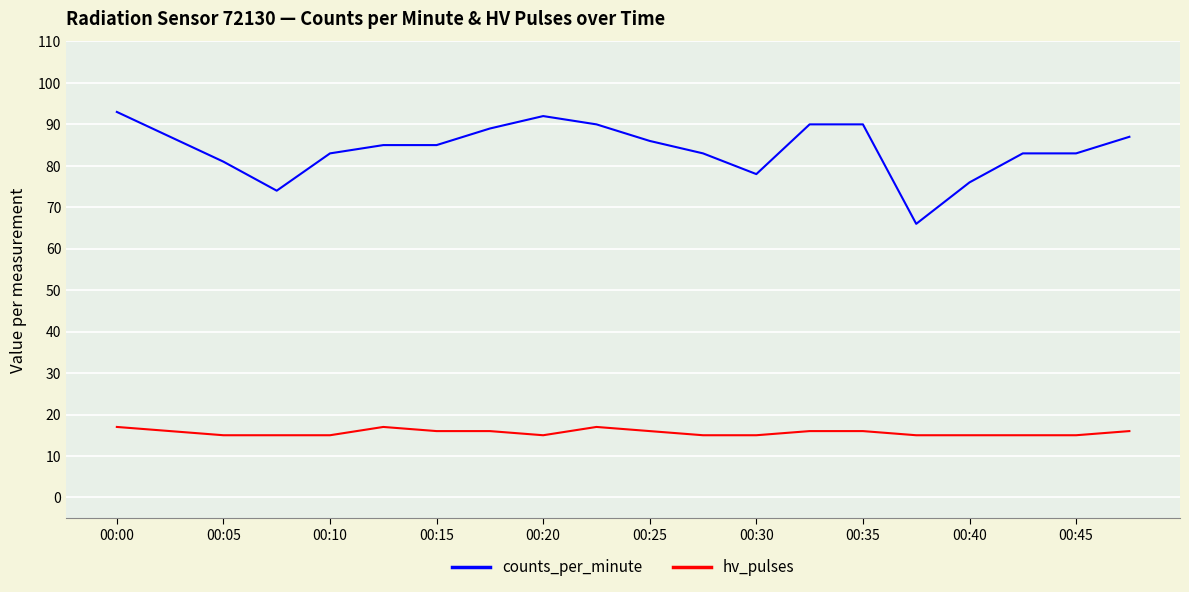

What is the minimum value for hv_pulses?

15